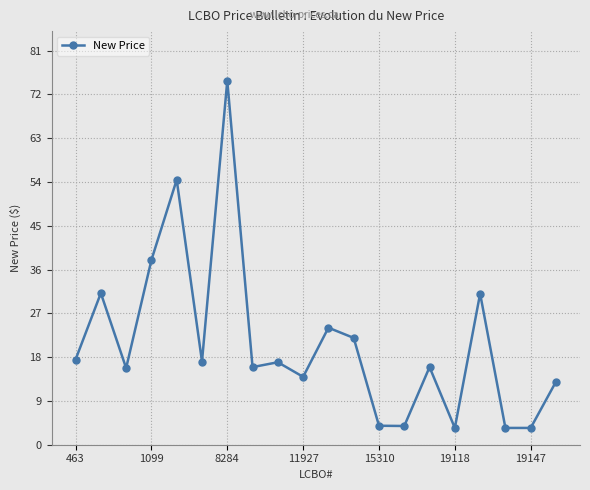

What is the minimum value shown in the chart?

3.5